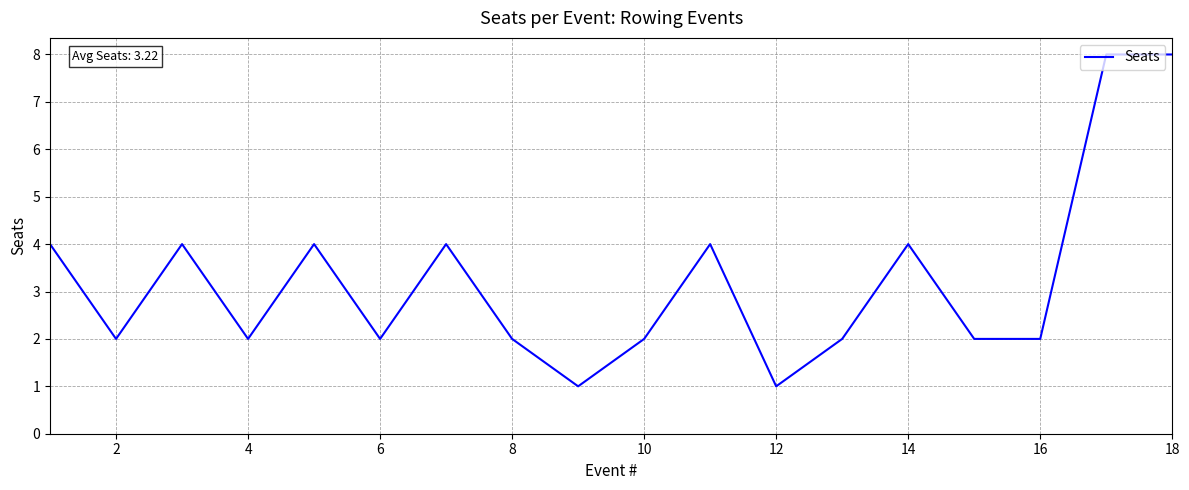

What is the greatest value displayed?

8